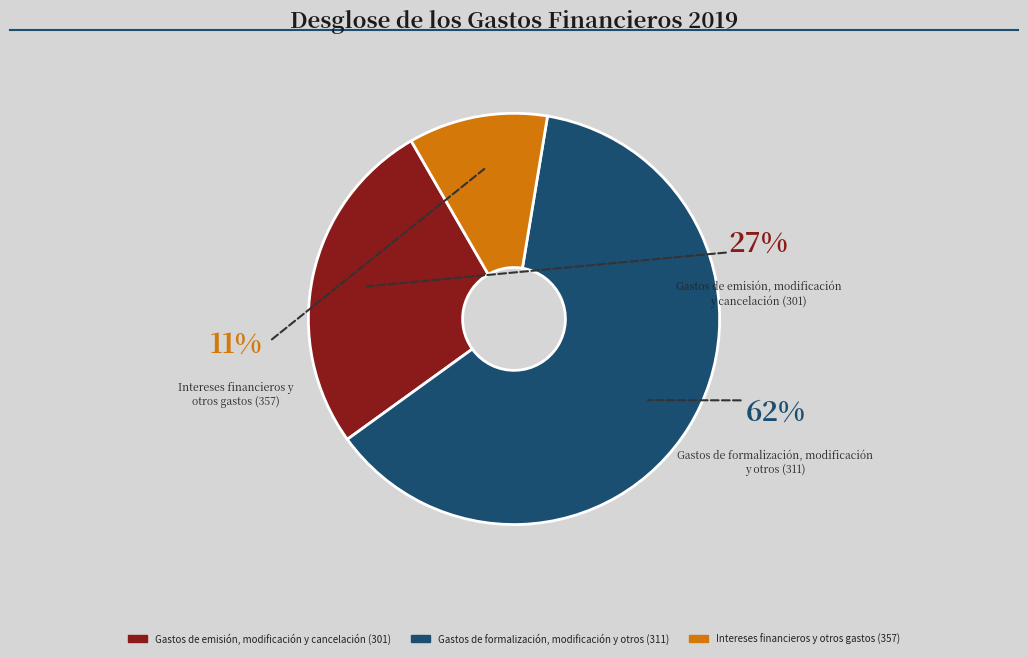

To the nearest percent, what is the average slice percentage?

33%